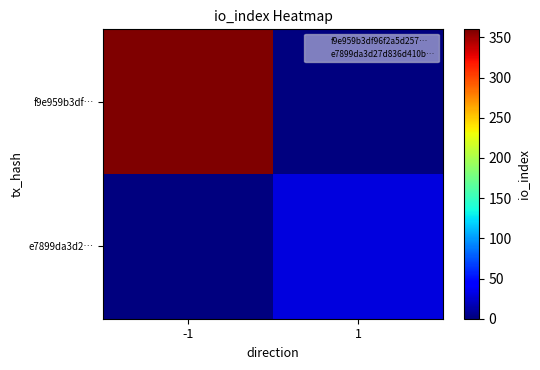

At which category is the sum across all series the highest?

-1